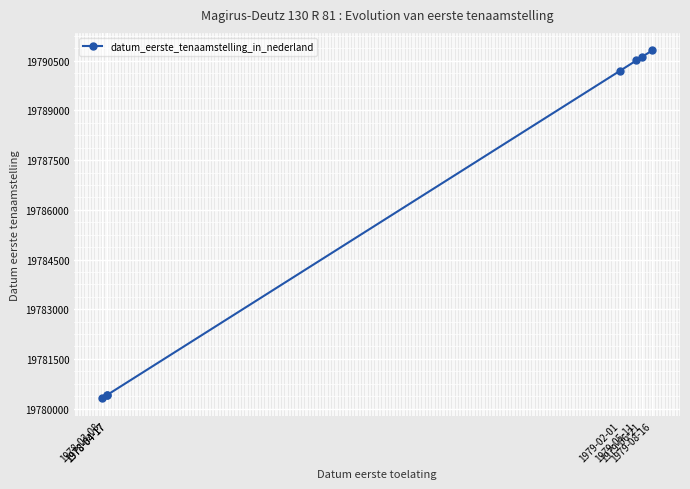

How many lines are shown in the chart?

1